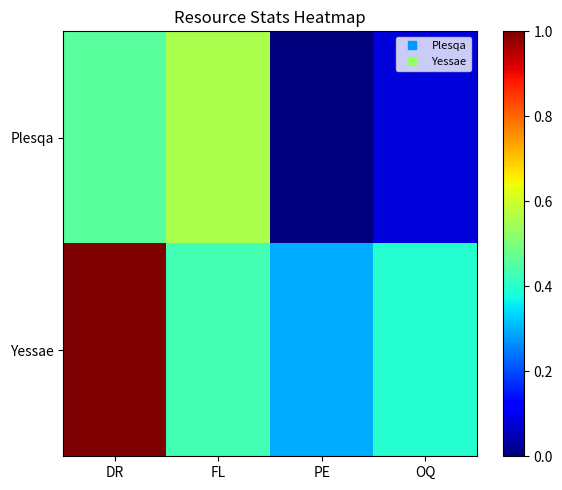

List the series in order of their overall mean, highest first.

Yessae, Plesqa